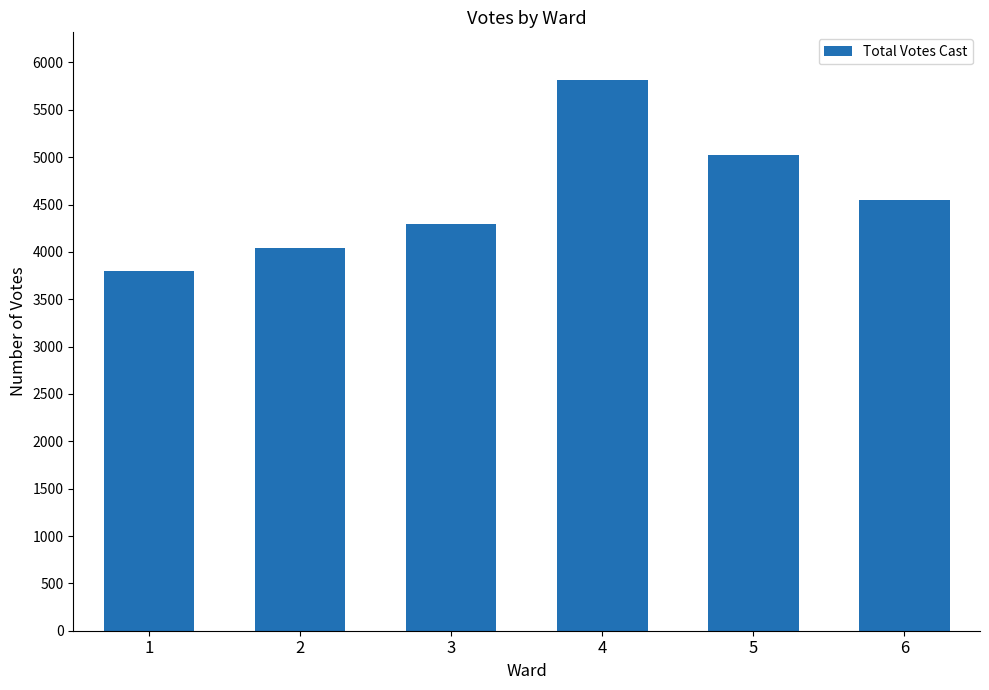

Count the number of categories in the chart.

6